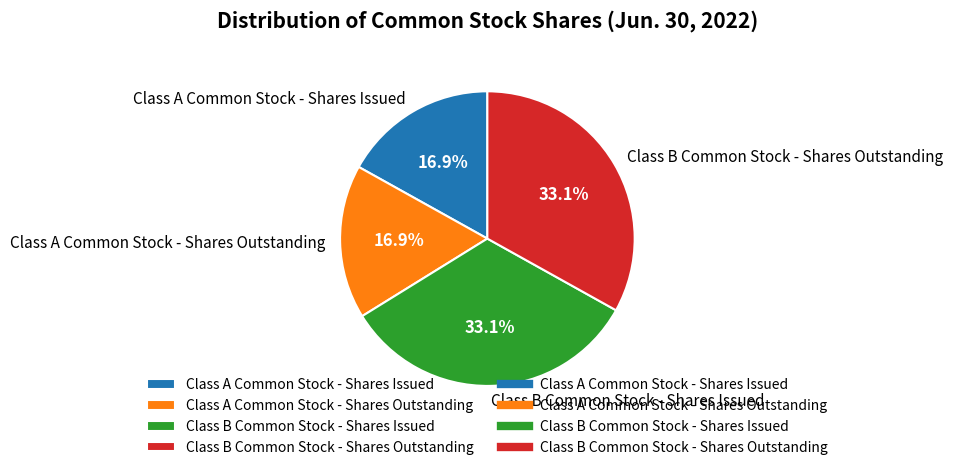

What is the ratio of the value at Class A Common Stock - Shares Outstanding to the value at Class B Common Stock - Shares Issued?

0.5